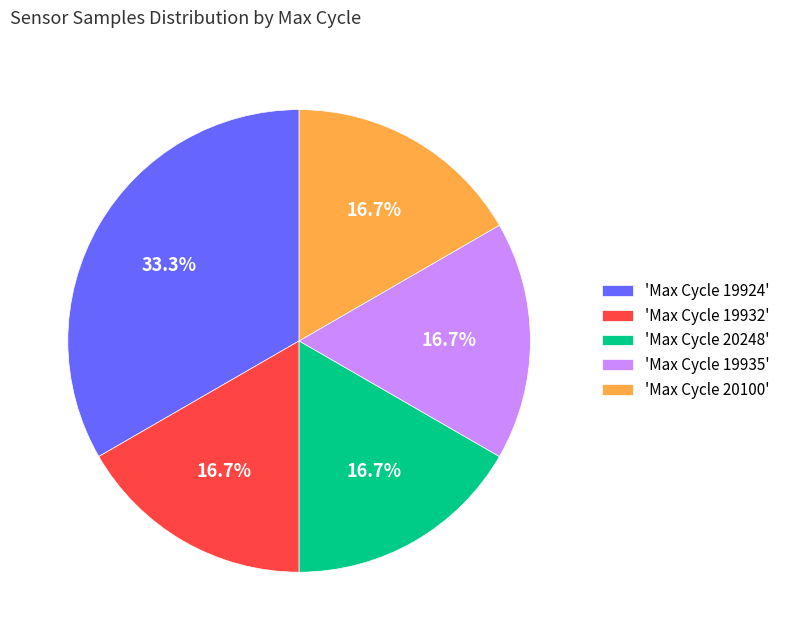

What percentage is NOT represented by 'Max Cycle 20248'?

83.3%